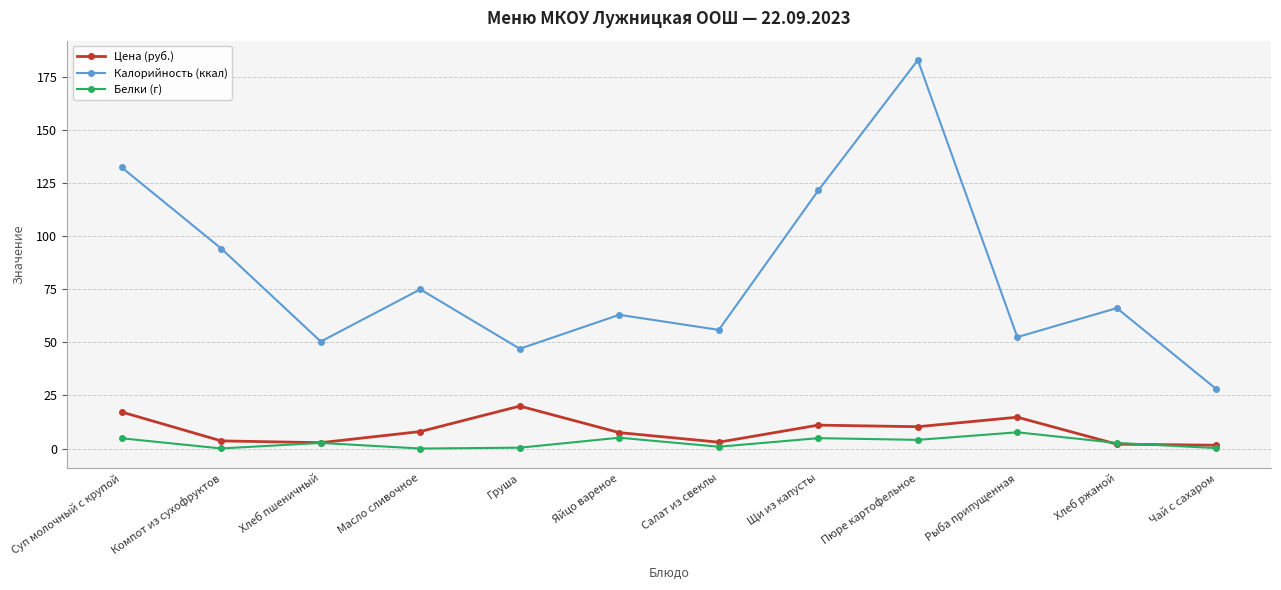

How many data points in Белки (г) are less than 2?

5